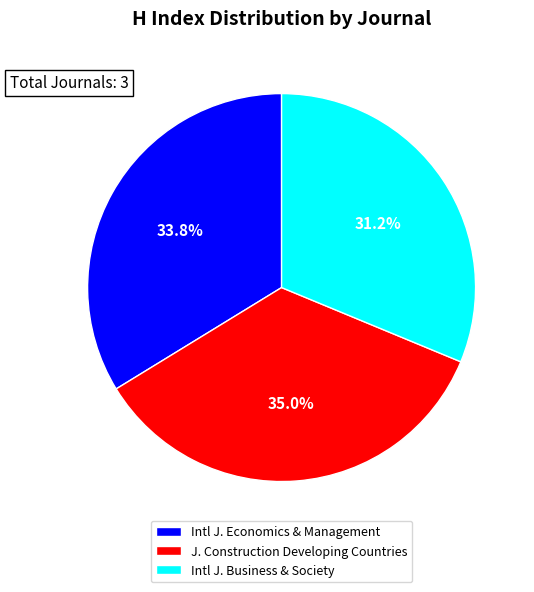

What is the largest slice in the pie chart?

J. Construction Developing Countries